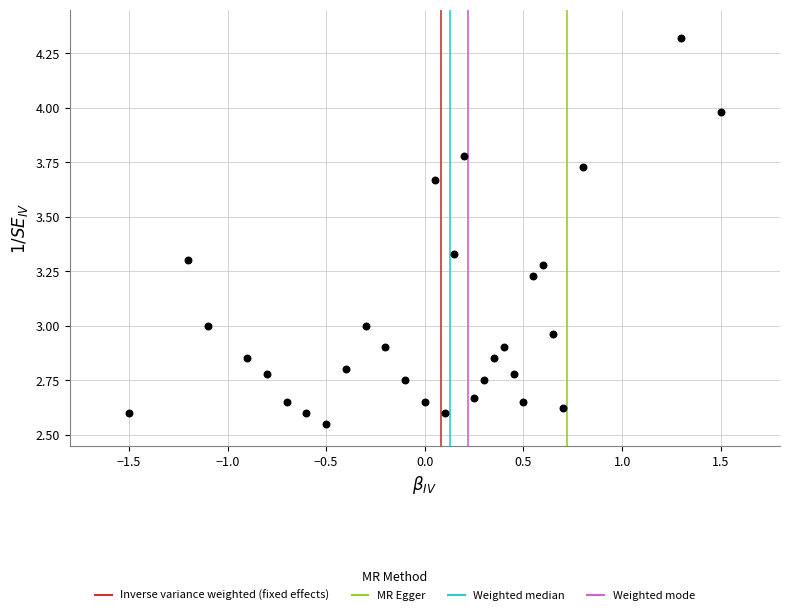

What is the range of Y values (max minus min)?

1.8